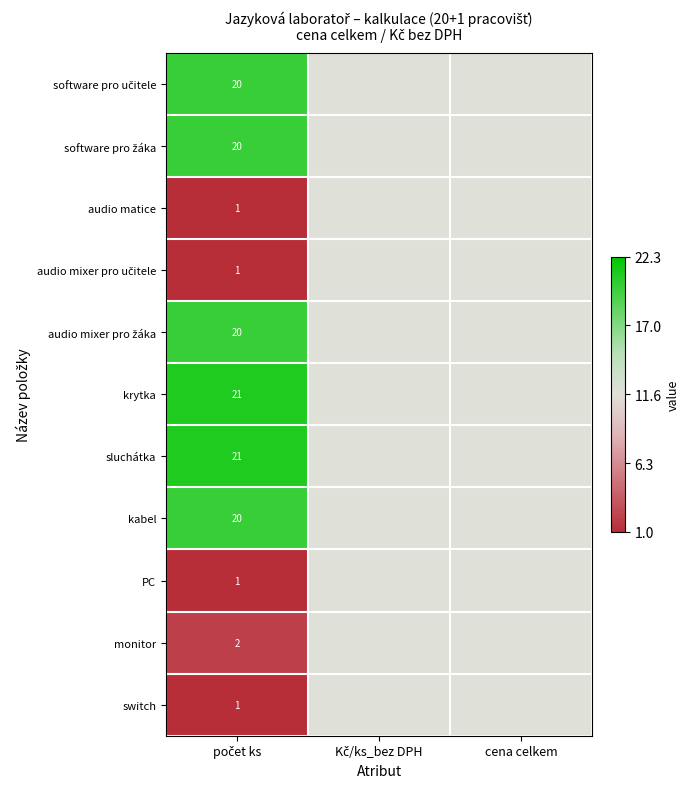

The value of software pro žáka at cena celkem is 0.0. True or false?

True